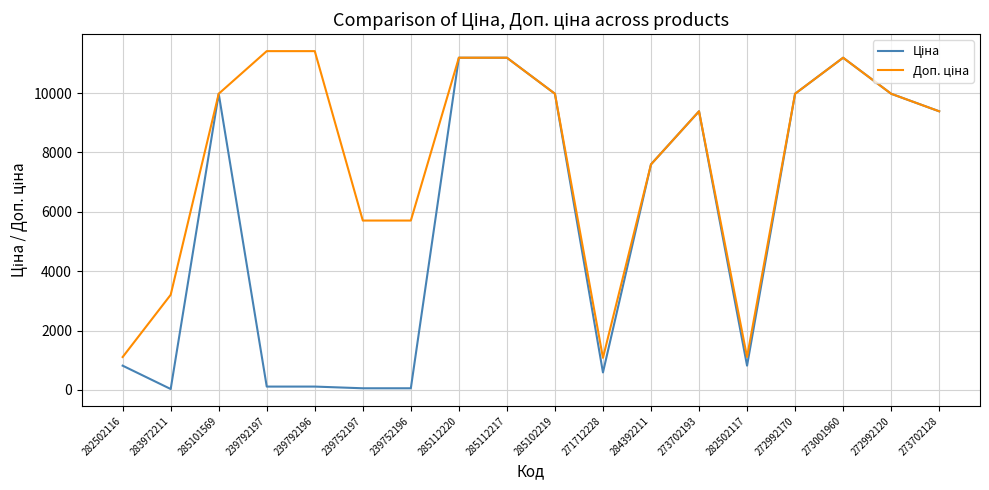

At which category does Ціна reach its first local peak?

285101569